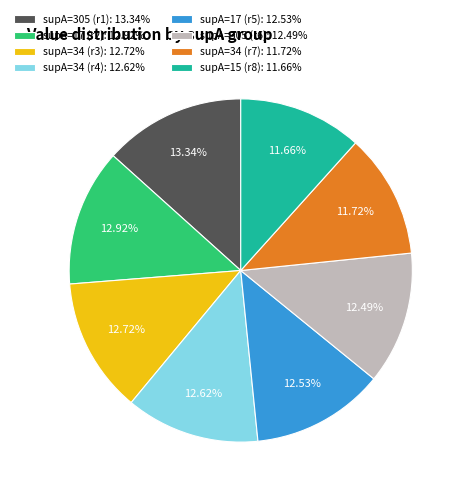

Between supA=34 (r7): 11.72% and supA=305 (r1): 13.34%, which is larger?

supA=305 (r1): 13.34%